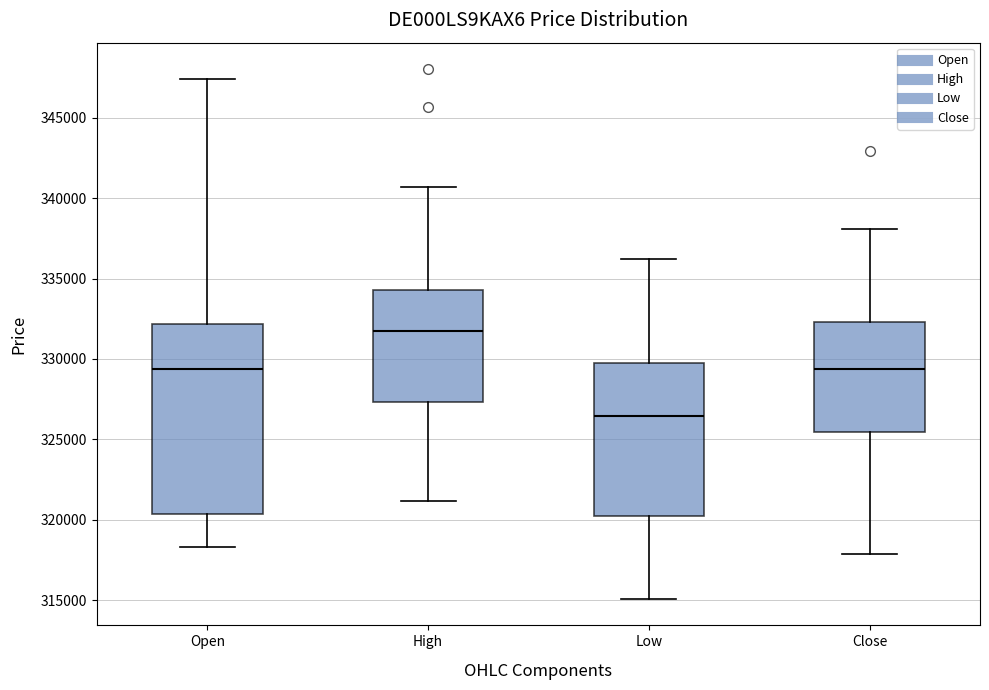

Reading left to right, read every box against the y-axis: the position of its median line, the range the box covers, and the ends of its whiskers. The values are not printed on the chart, so give them approximately, as read against the axis.

Open: median 329500, box 320500 to 332000, whiskers 318500 to 347500
High: median 331500, box 327500 to 334500, whiskers 321000 to 340500
Low: median 326500, box 320000 to 329500, whiskers 315000 to 336000
Close: median 329500, box 325500 to 332500, whiskers 318000 to 338000